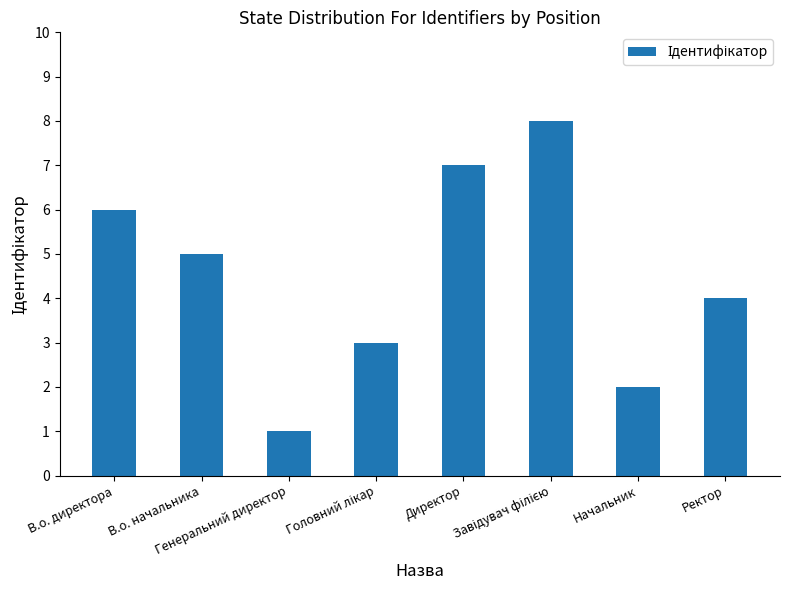

Where is the data nearest to the value 4?

Ректор